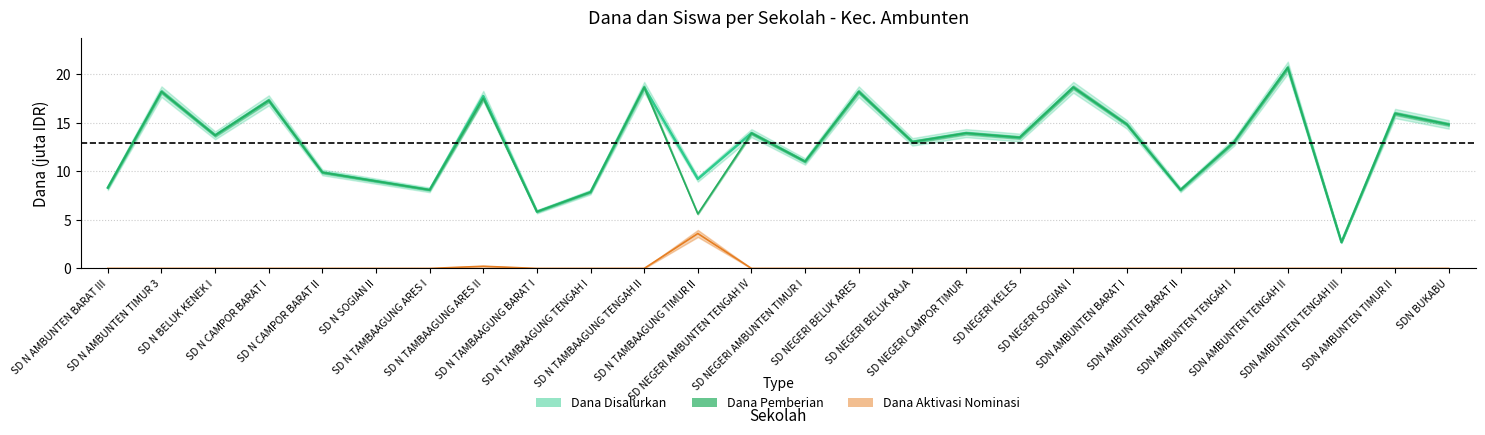

List the series in order of their peak value, highest first.

Dana Disalurkan, Dana Pemberian, Dana Aktivasi